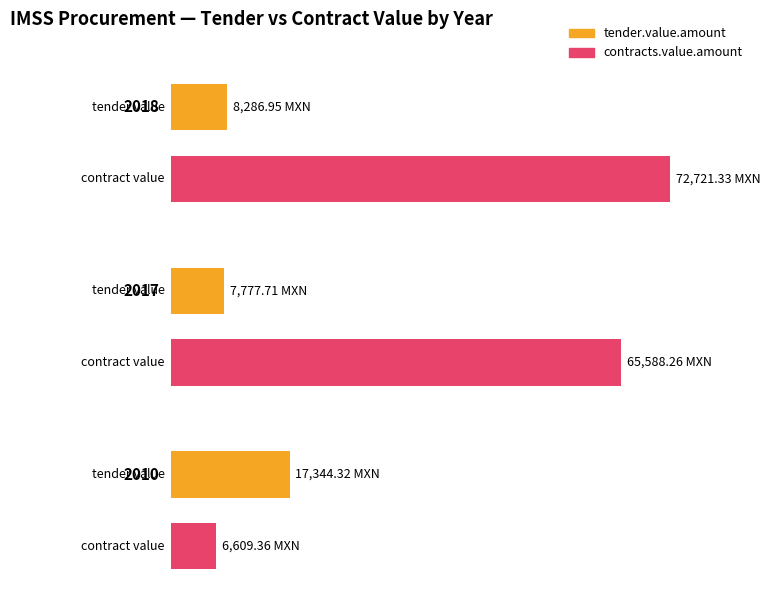

At 2010, list the series in order from largest to smallest.

tender.value.amount, contracts.value.amount